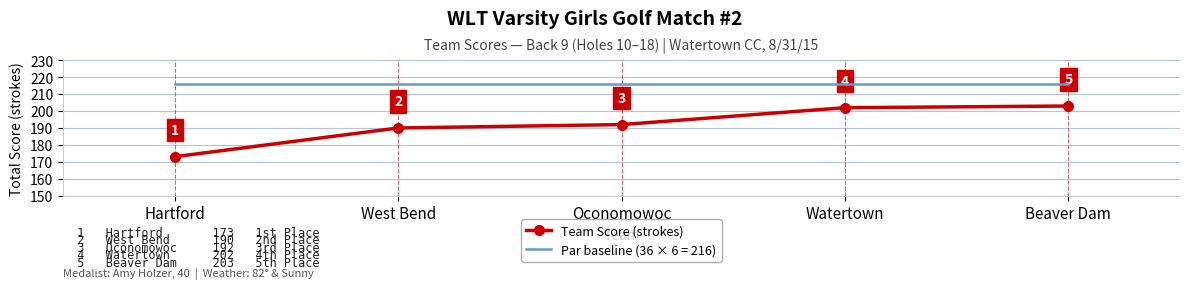

At which label is Team Score (strokes) closest to 188?

West Bend